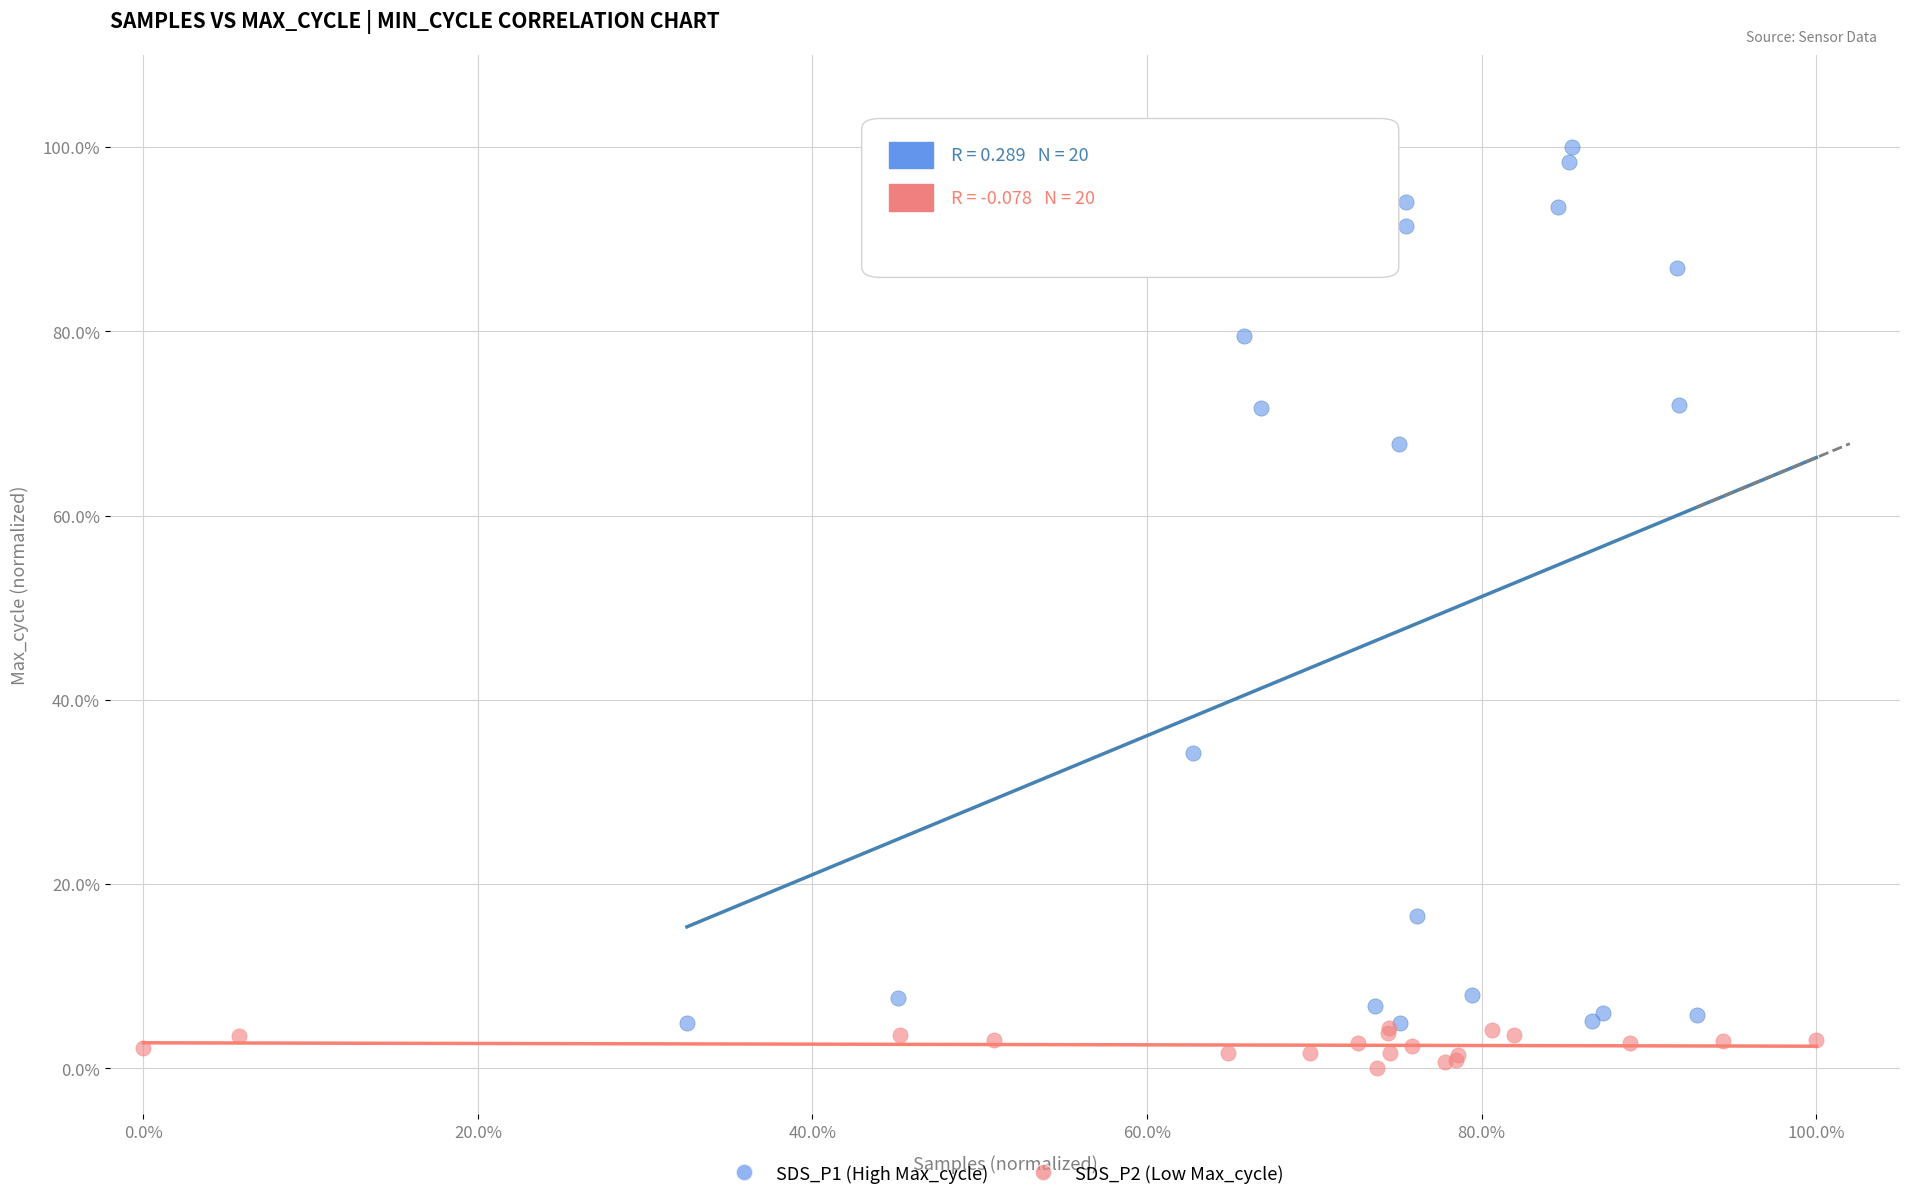

Which series has the widest spread of Y values?

SDS_P1 (High Max_cycle)